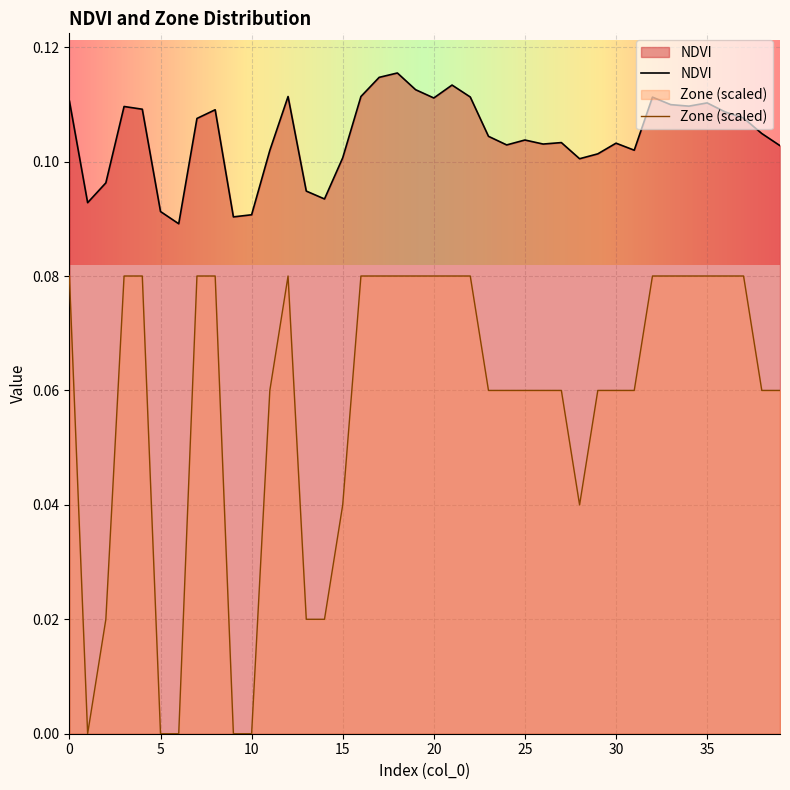

Rank the series at 22 from lowest to highest value.

Zone, NDVI